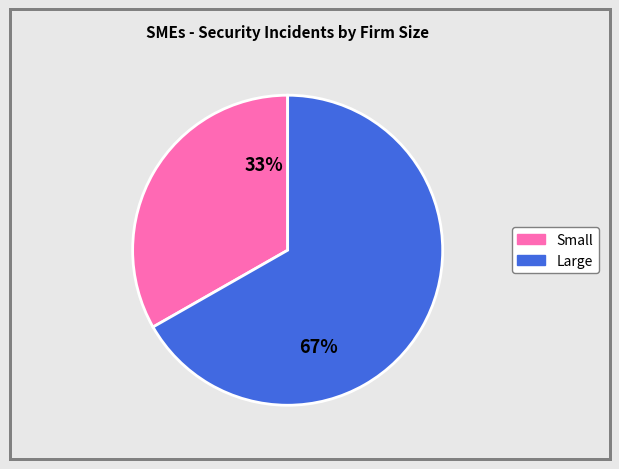

Does any single category account for the majority?

Yes